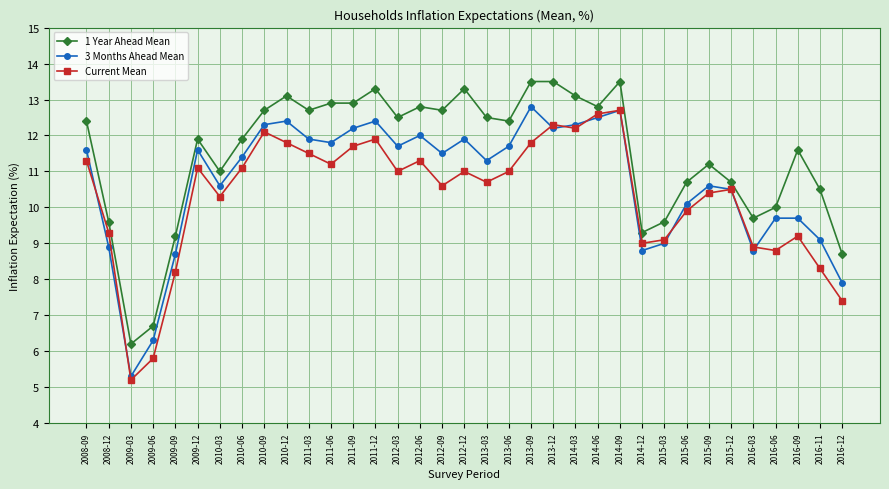

Reading left to right, extract all data points from this chart.

1 Year Ahead Mean: 12.4	9.6	6.2	6.7	9.2	11.9	11.0	11.9	12.7	13.1	12.7	12.9	12.9	13.3	12.5	12.8	12.7	13.3	12.5	12.4	13.5	13.5	13.1	12.8	13.5	9.3	9.6	10.7	11.2	10.7	9.7	10.0	11.6	10.5	8.7
3 Months Ahead Mean: 11.6	8.9	5.3	6.3	8.7	11.6	10.6	11.4	12.3	12.4	11.9	11.8	12.2	12.4	11.7	12.0	11.5	11.9	11.3	11.7	12.8	12.2	12.3	12.5	12.7	8.8	9.0	10.1	10.6	10.5	8.8	9.7	9.7	9.1	7.9
Current Mean: 11.3	9.3	5.2	5.8	8.2	11.1	10.3	11.1	12.1	11.8	11.5	11.2	11.7	11.9	11.0	11.3	10.6	11.0	10.7	11.0	11.8	12.3	12.2	12.6	12.7	9.0	9.1	9.9	10.4	10.5	8.9	8.8	9.2	8.3	7.4